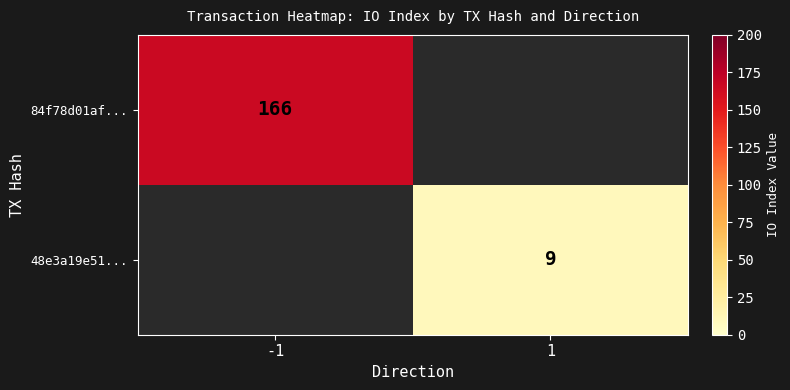

The value of 84f78d01af... at -1 is 73. True or false?

False